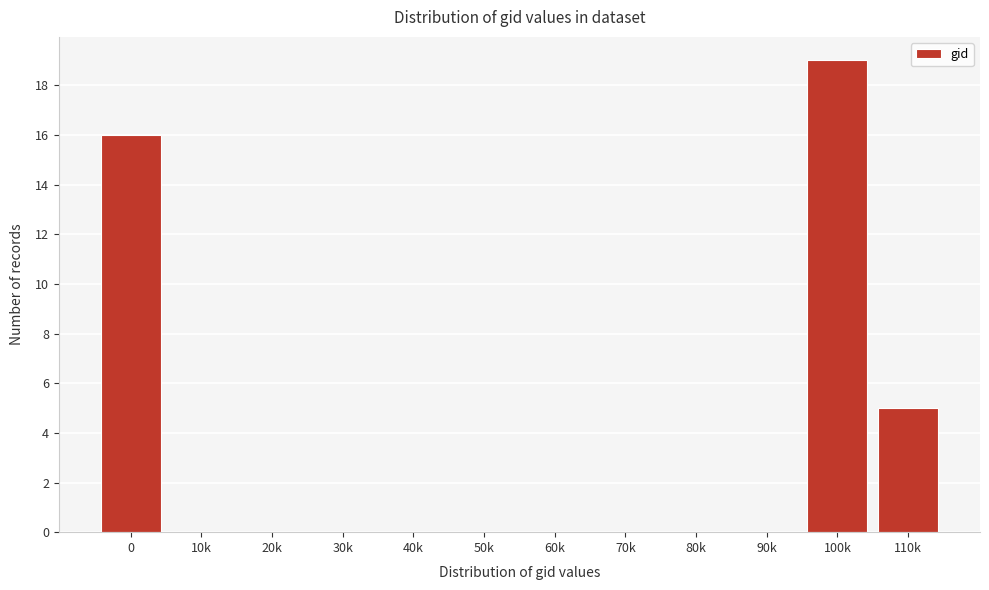

Reading left to right, list all the values displayed in this chart.

0=16	10k=0	20k=0	30k=0	40k=0	50k=0	60k=0	70k=0	80k=0	90k=0	100k=19	110k=5